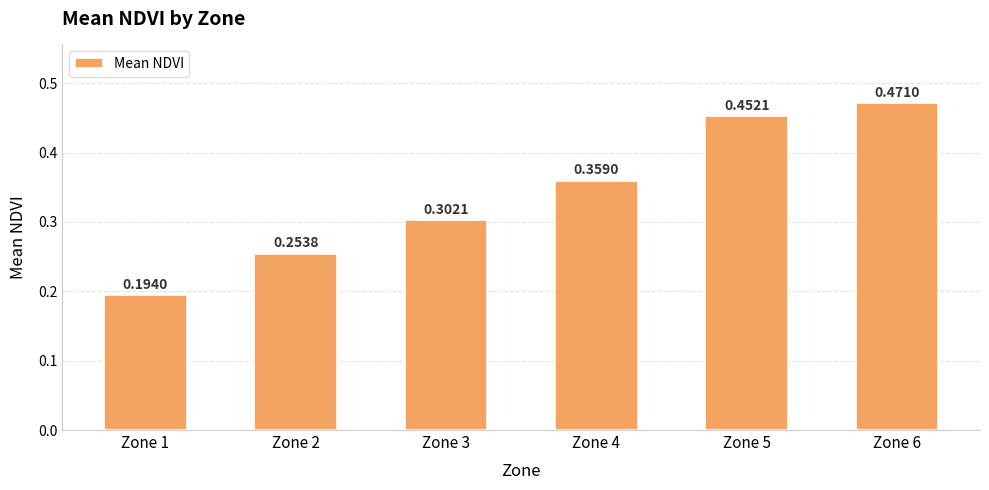

Are the bars horizontal?

No